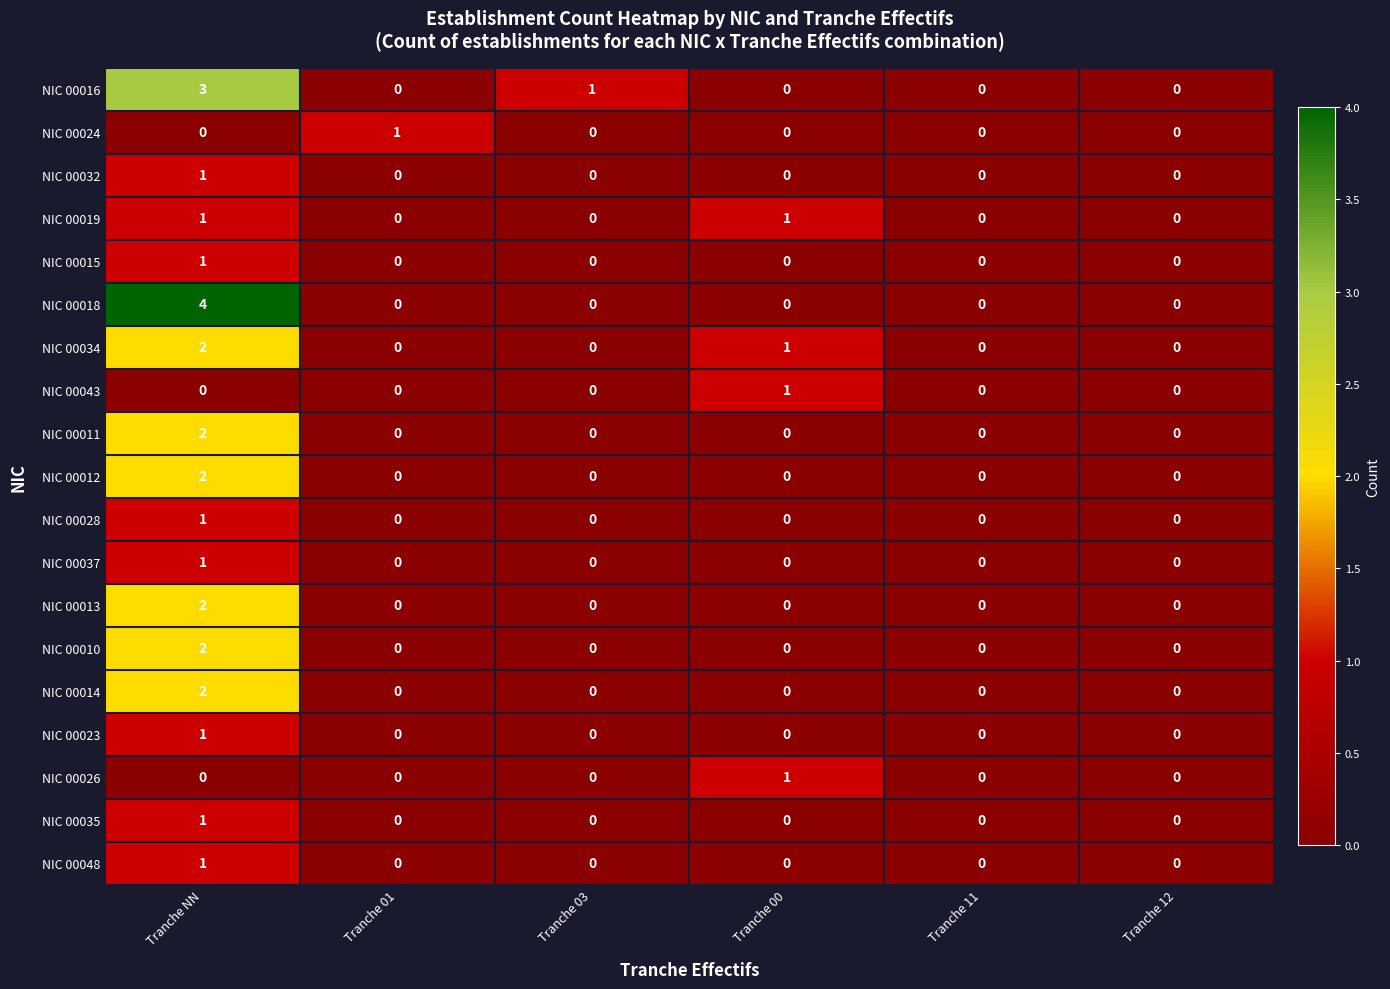

Is the value of NIC 00012 at Tranche NN greater than the value of NIC 00035 at Tranche 03?

Yes